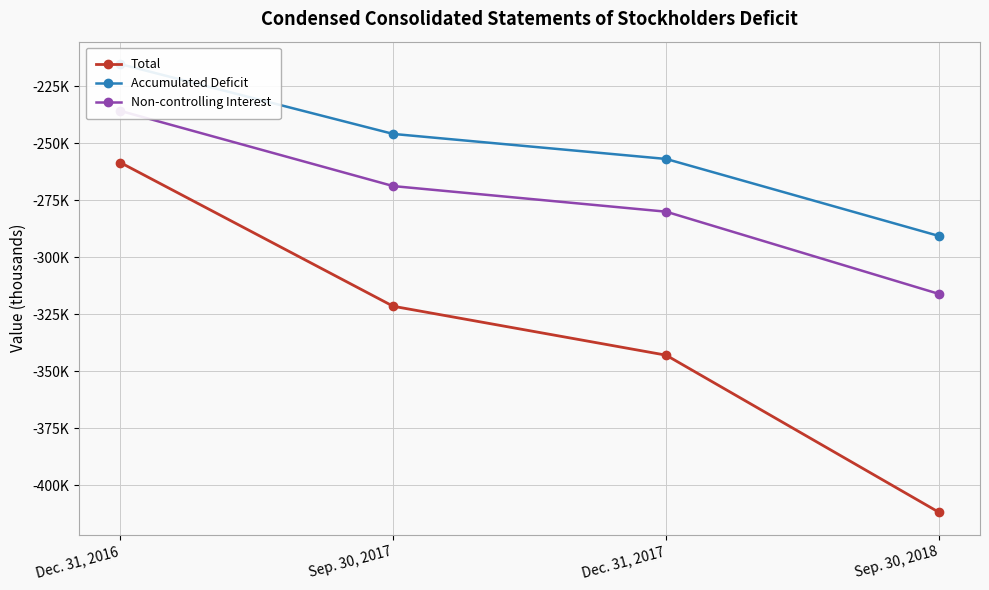

What position from the right is Sep. 30, 2017?

3